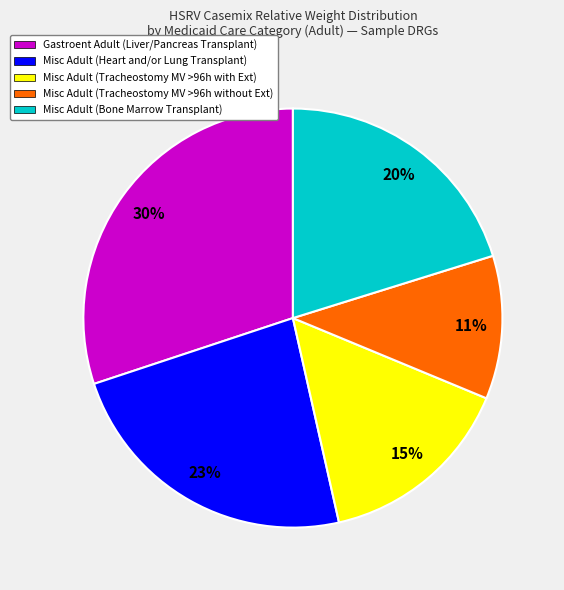

How many segments does this pie chart have?

5